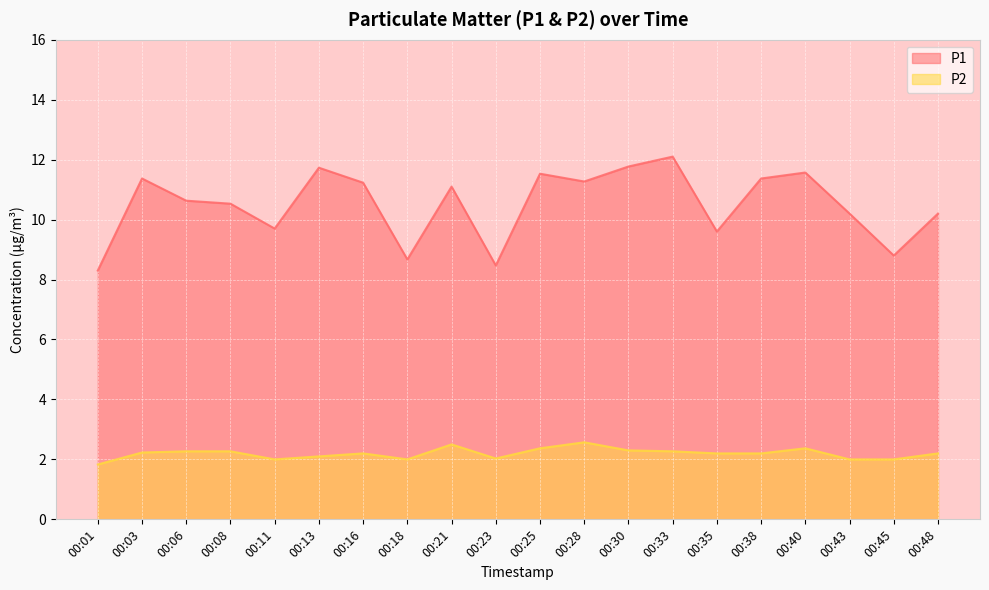

What is the sum of all P2 values?

43.9